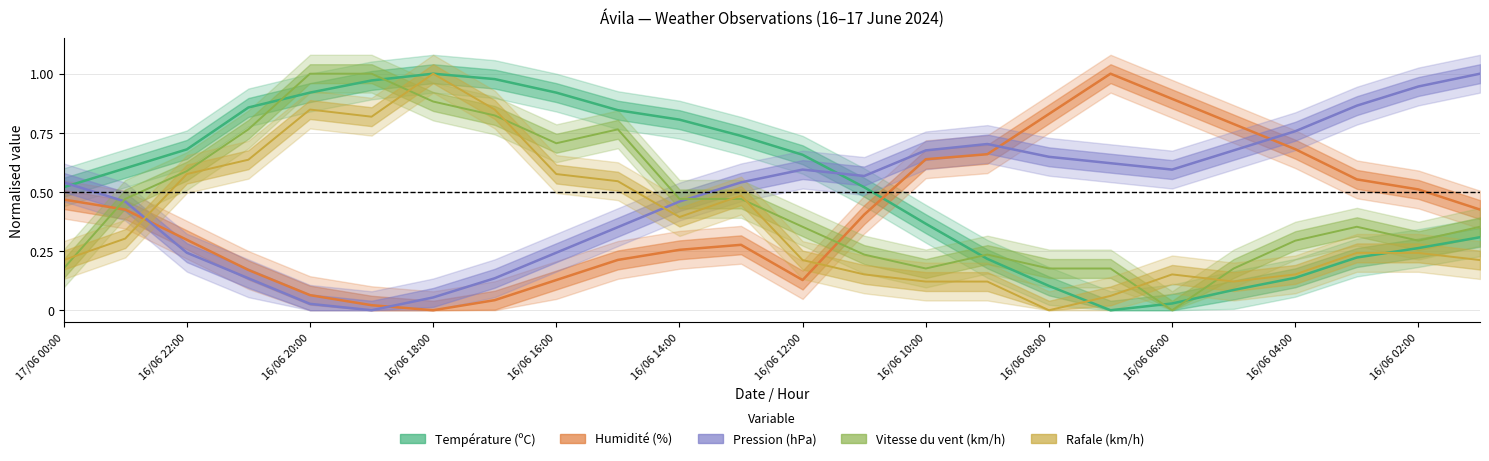

Rank the series by their average value, from highest to lowest.

Température (ºC), Pression (hPa), Vitesse du vent (km/h), Humidité (%), Rafale (km/h)